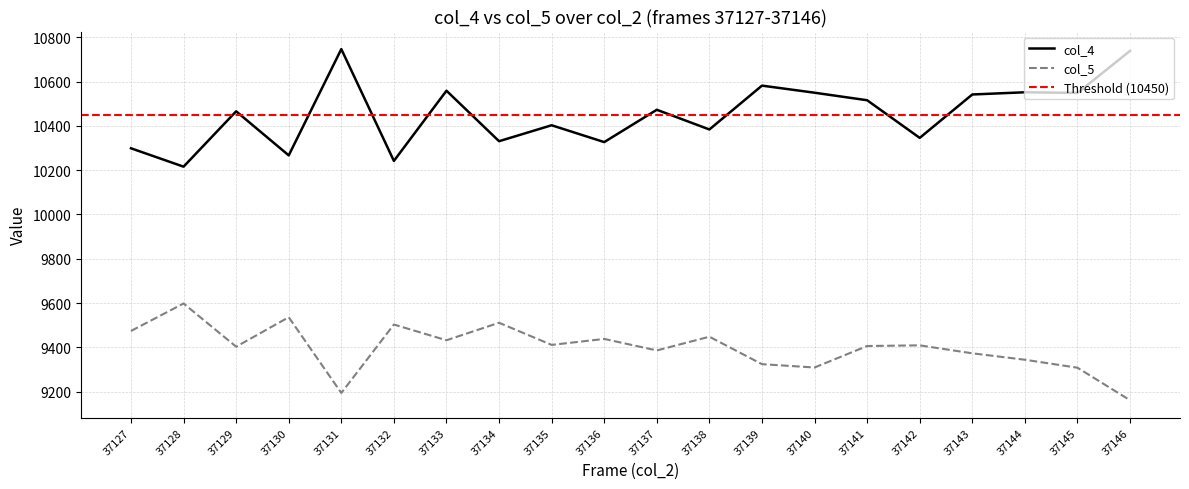

What is the sum of the col_5 values at 37127 and 37145?

18782